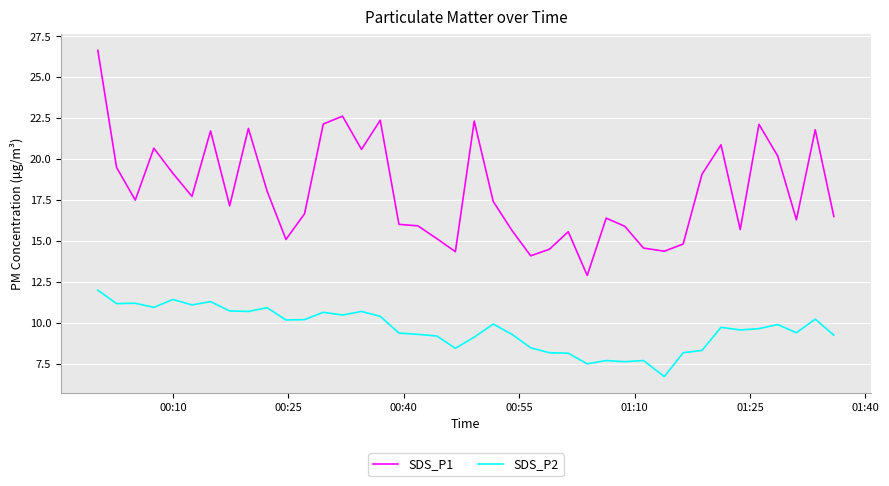

What is the lowest value of the SDS_P2 series?

6.7